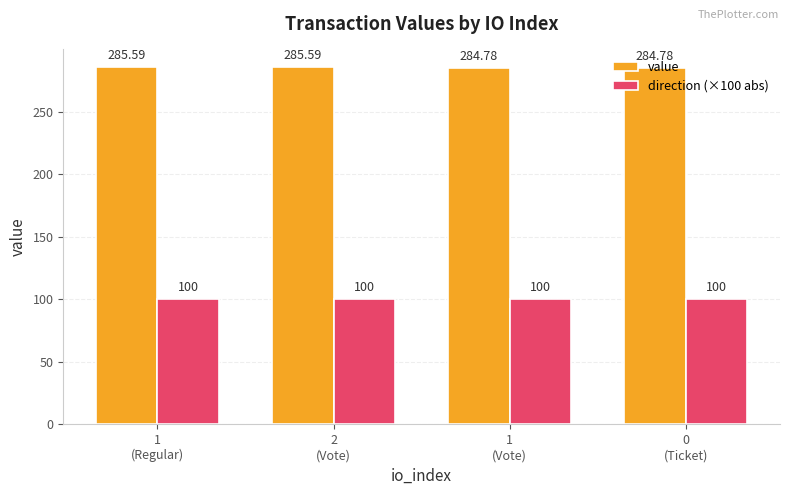

At which label does value first exceed 285?

1
(Regular)